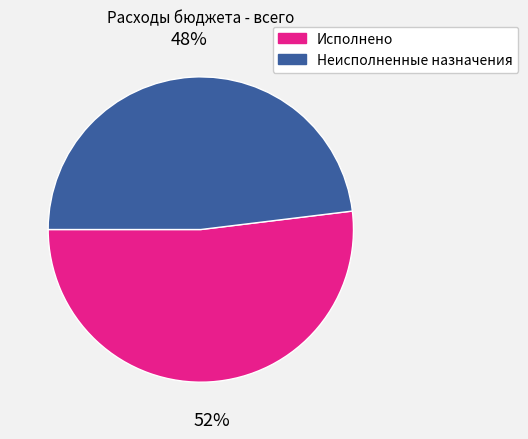

Combined, do Неисполненные назначения and Исполнено account for over 50%?

Yes